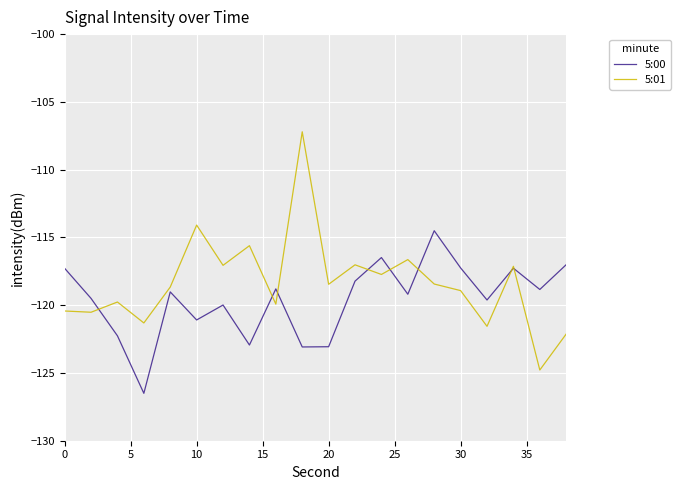

Rank the series by their average value, from lowest to highest.

5:00, 5:01